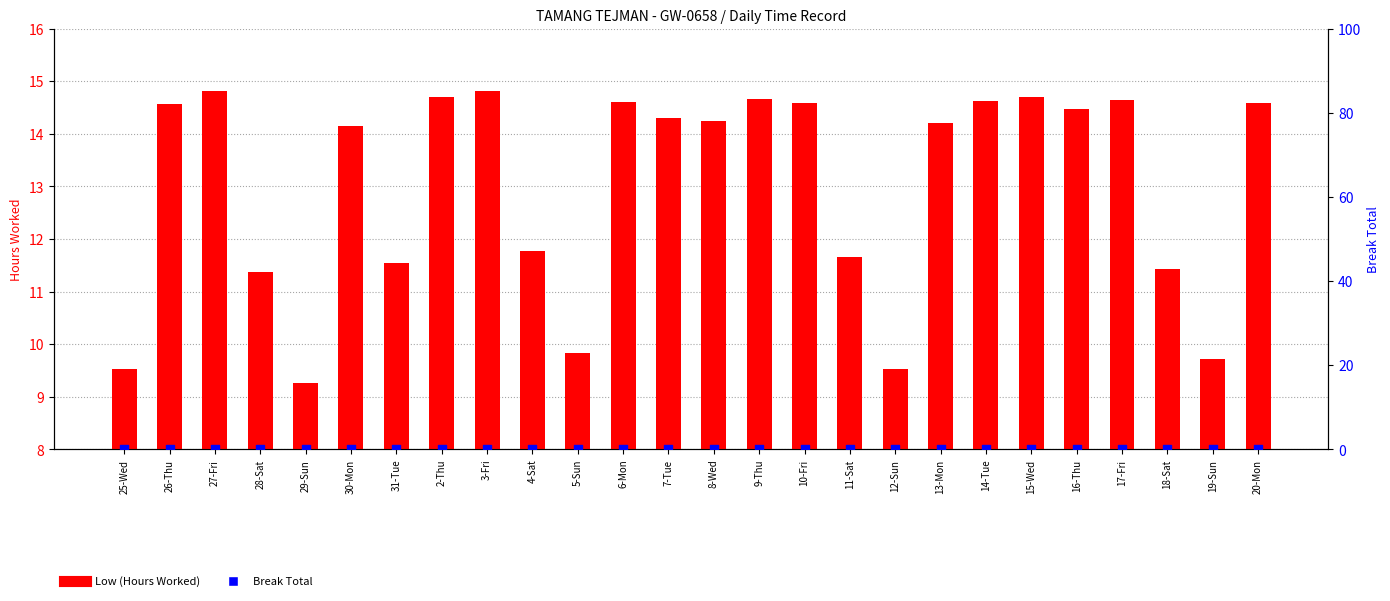

At how many categories does at least one series exceed 12?

16